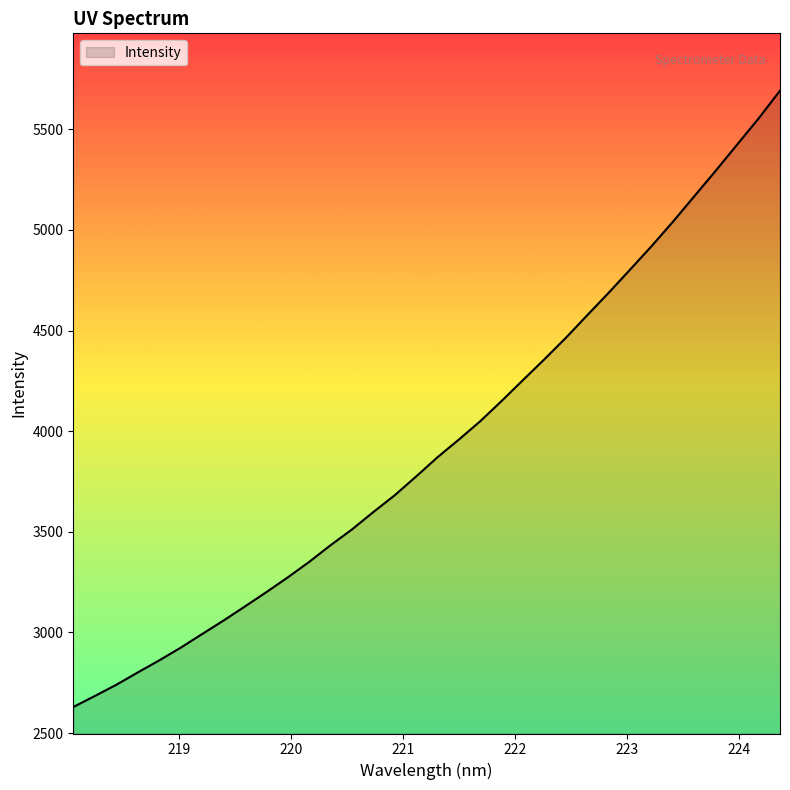

What is the difference between the second highest and minimum values?

2924.5